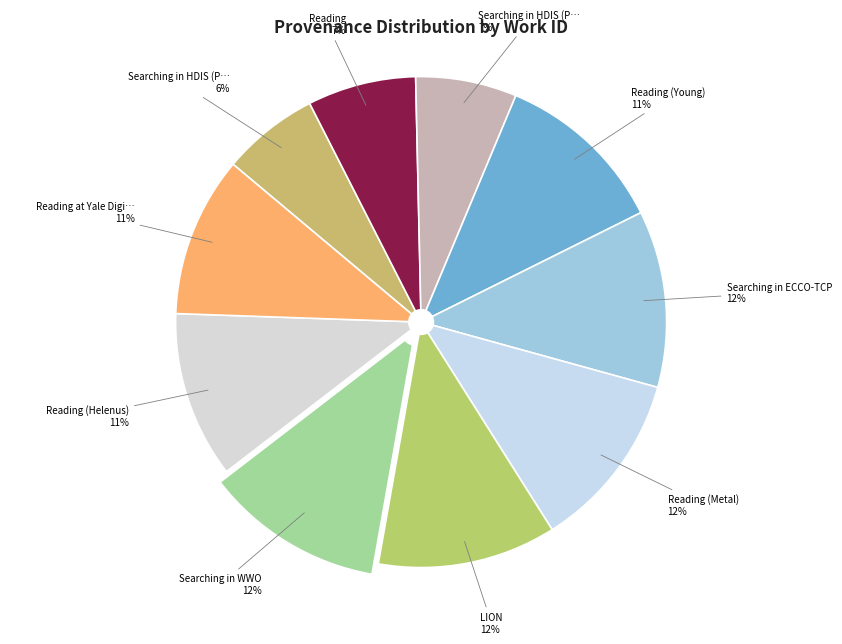

Is there any slice that represents more than half of the pie?

No